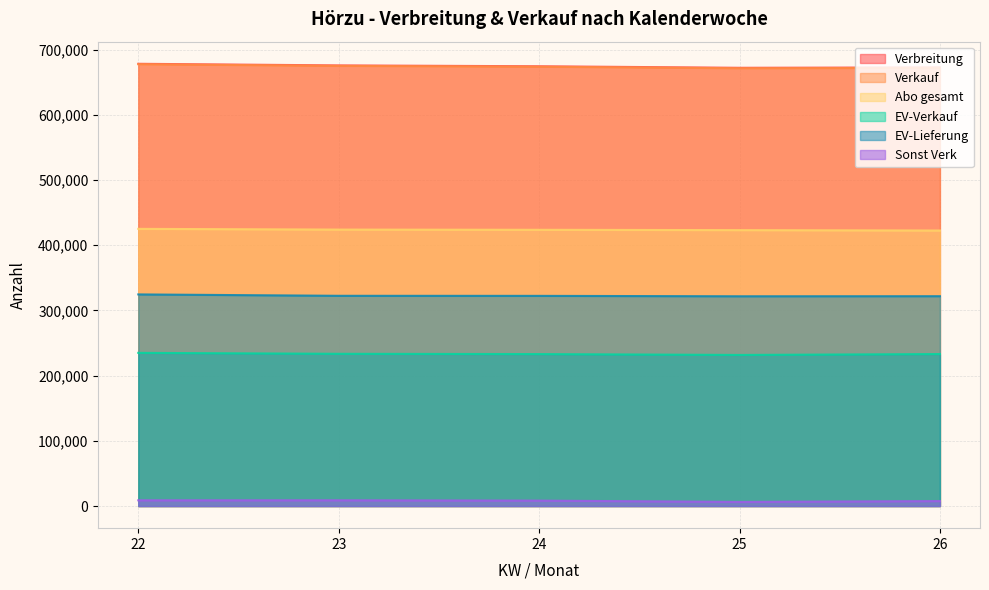

The Verkauf series shows 674936 at 23. True or false?

True